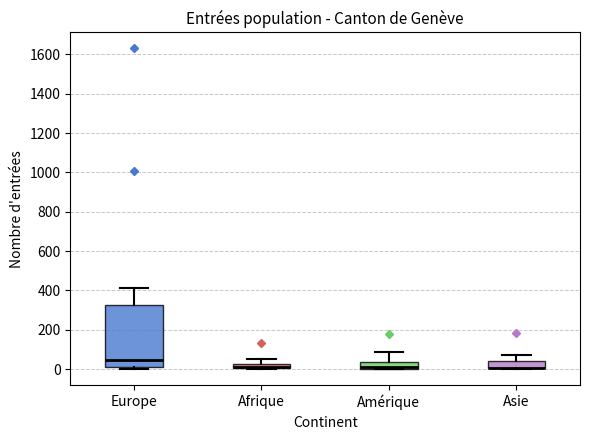

Where is the upper edge of the box for Europe on the y-axis? The values are not printed on the chart, so give them approximately, as read against the axis.

320